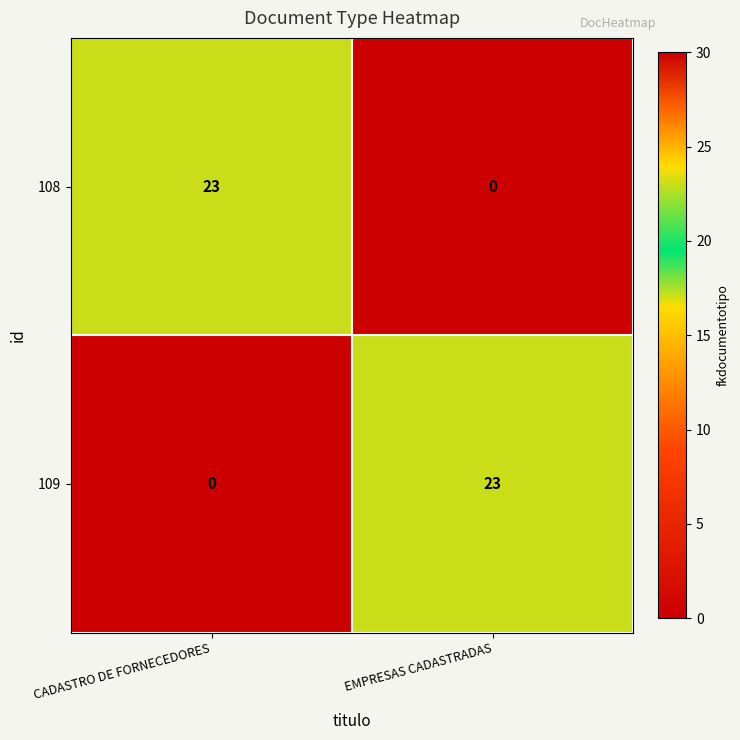

At which label is 109 closest to 11?

CADASTRO DE FORNECEDORES